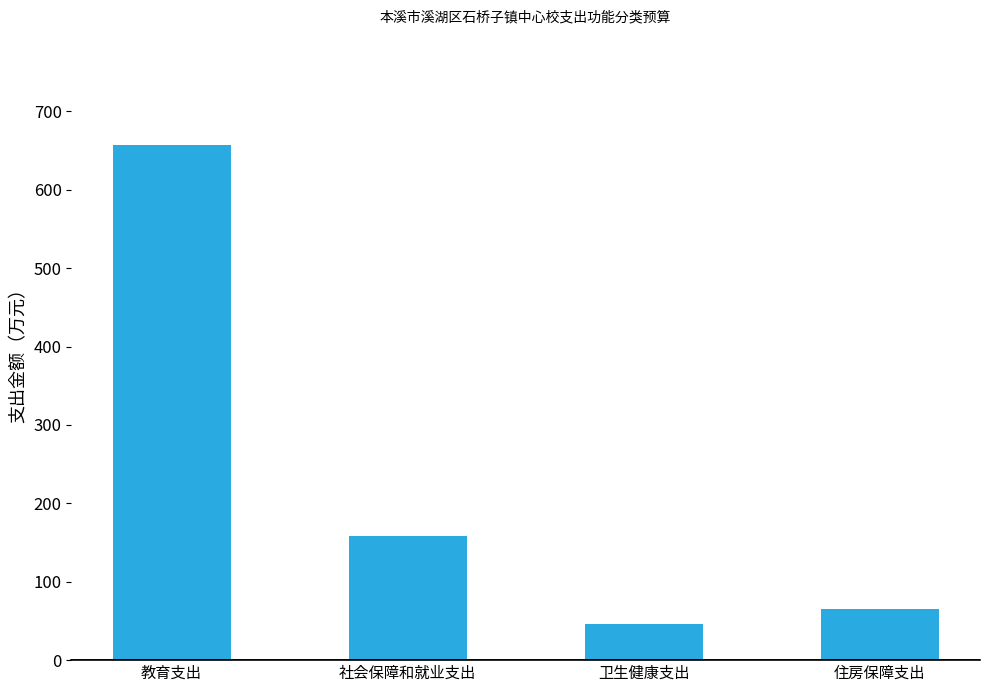

The chart shows a value of 1149.0 at 教育支出. True or false?

False